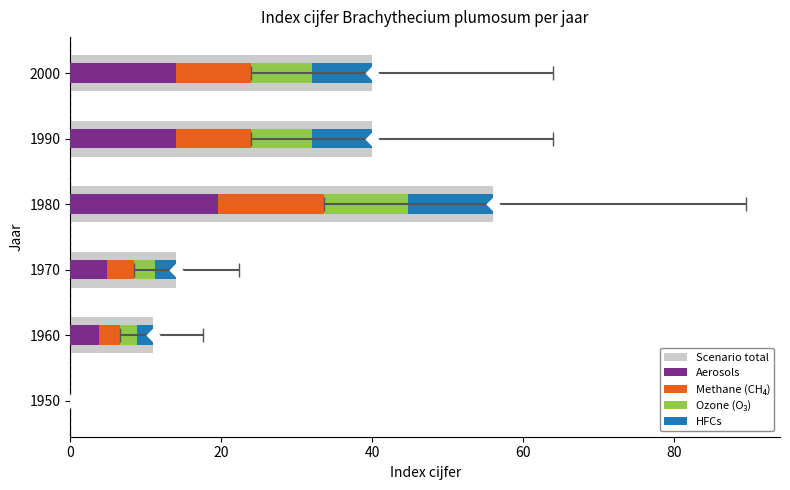

Is the value of HFCs at 1950 greater than the value of Scenario total at 1950?

No